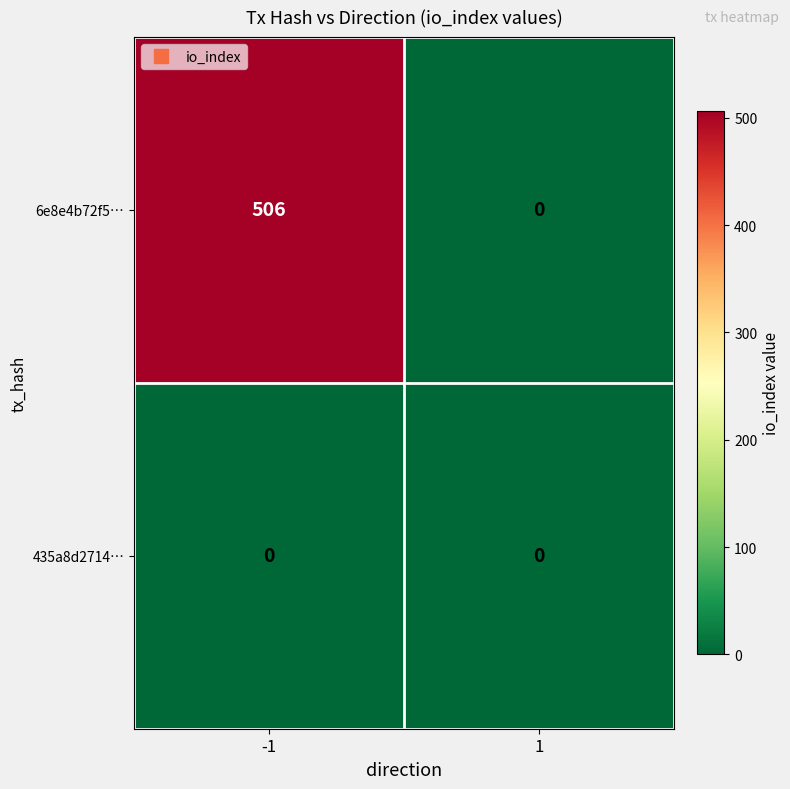

What is the sum of the 6e8e4b72f5… values at -1 and 1?

506